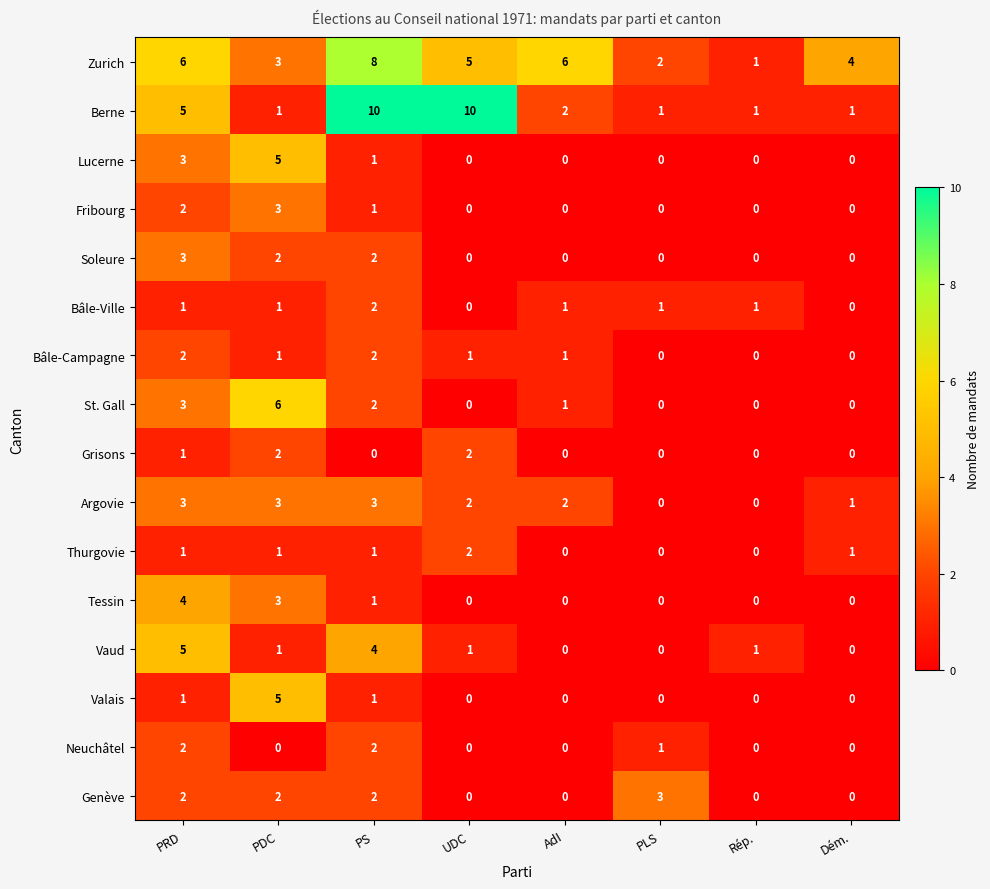

What is the difference between the maximum and minimum values in the St. Gall series?

6